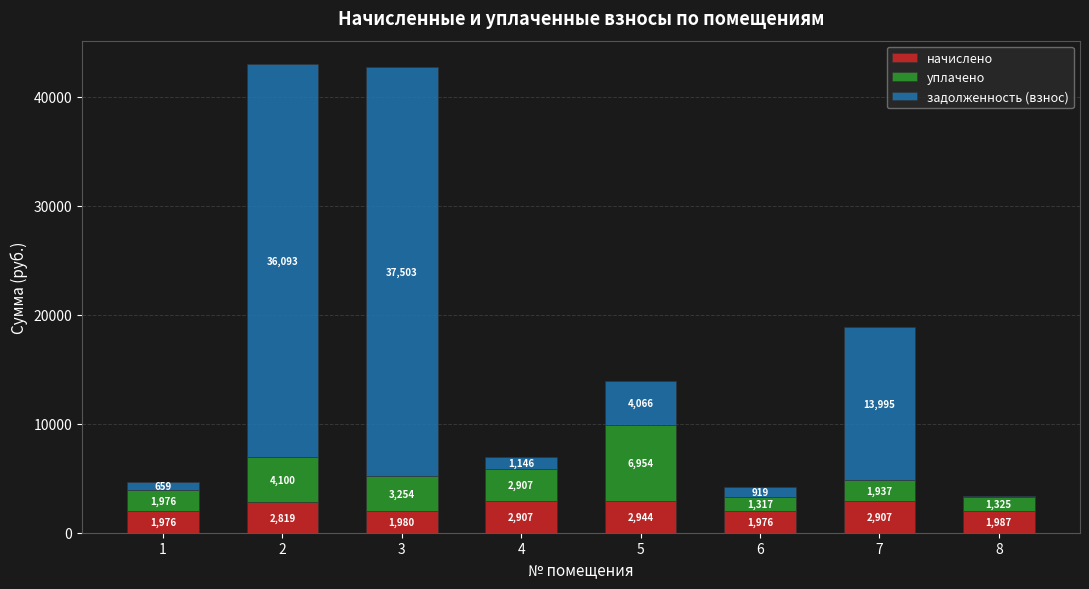

Which category has the highest value in the начислено series?

5